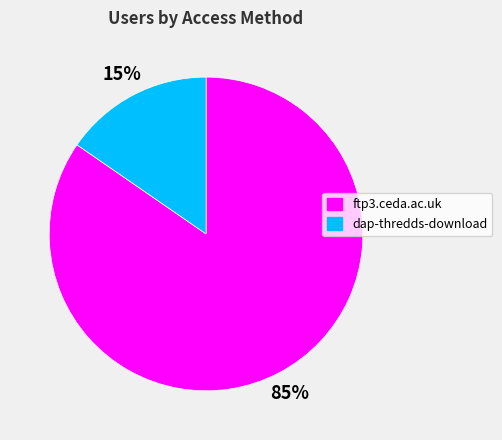

To the nearest percent, what is the average slice percentage?

50%